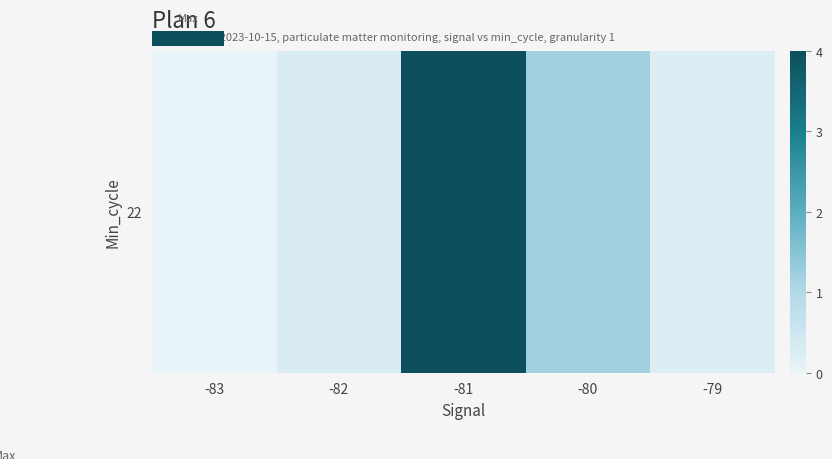

How many values exceed 0?

4